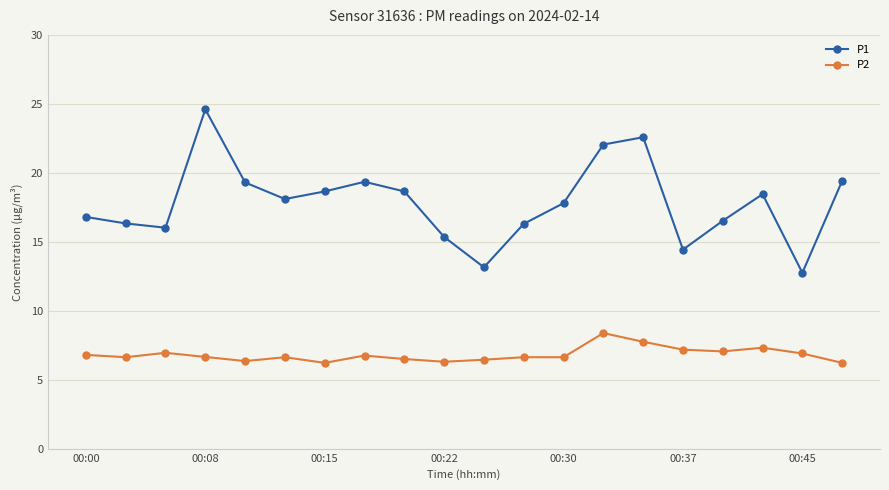

What is the average value of the P1 series?

17.8